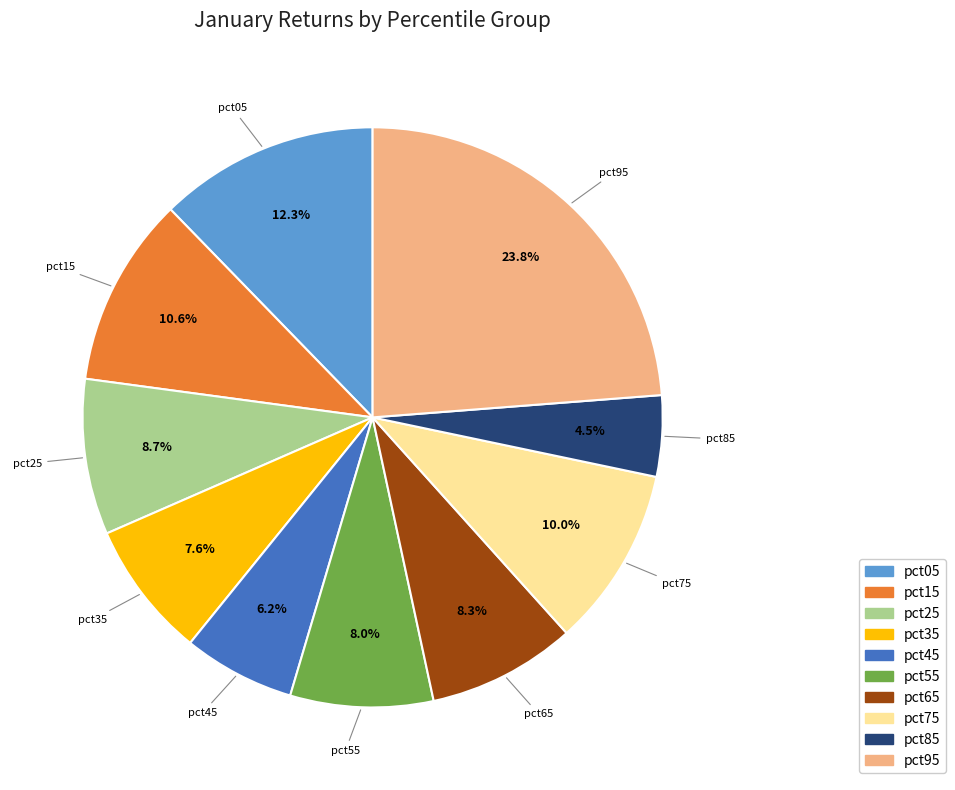

To the nearest percent, what is the difference between the largest and smallest slice percentages?

19%